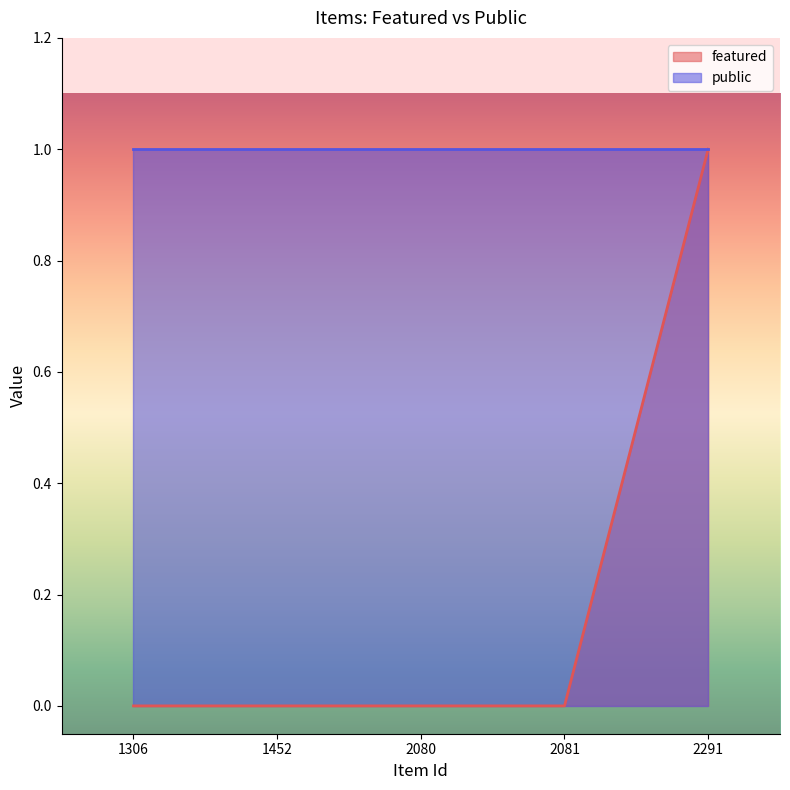

Reading right to left, extract all data points from this chart.

1	0	0	0	0